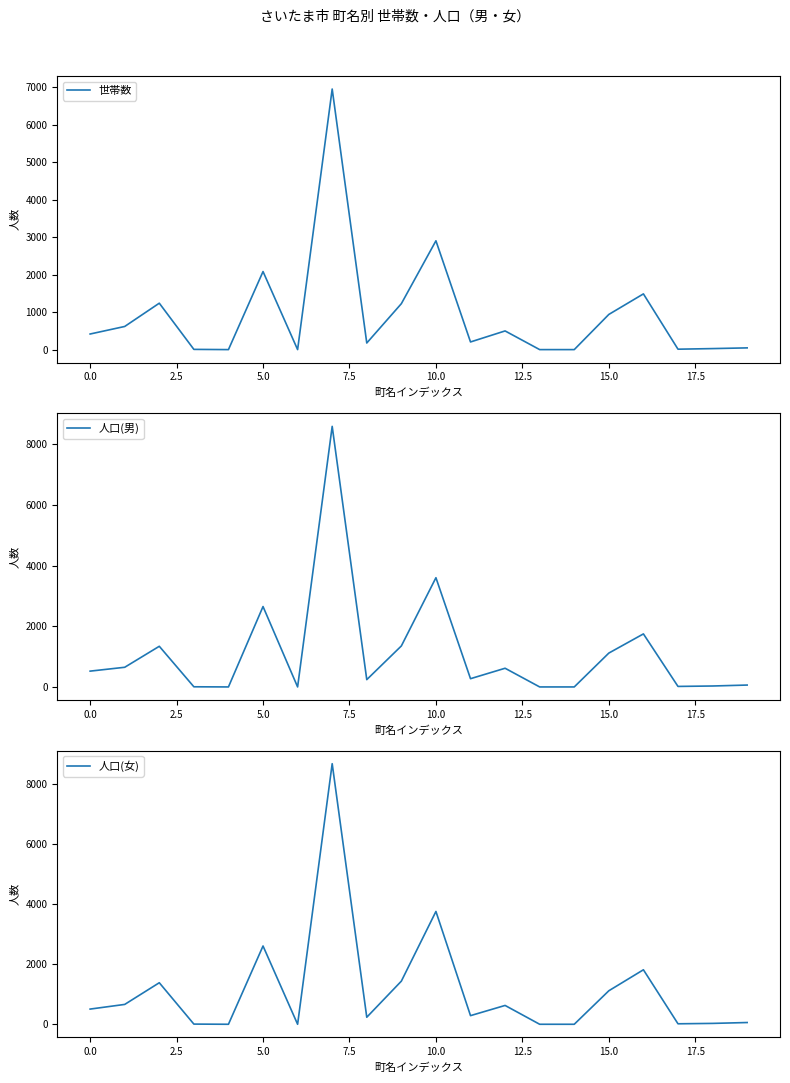

What is the spread (max minus min) of values at 15?

178